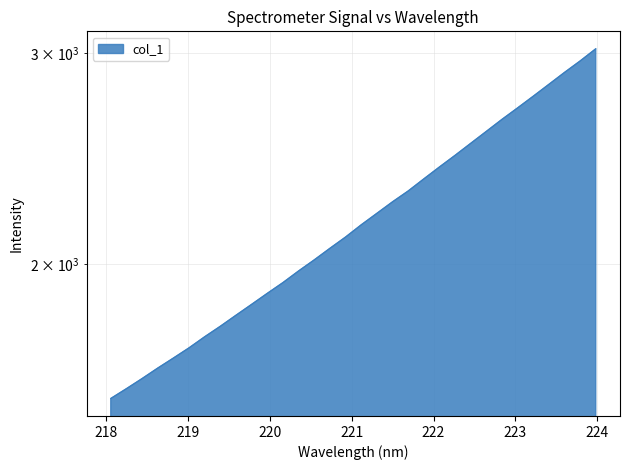

What is the sum of the values at 223.0264 and 218.442?

4306.7